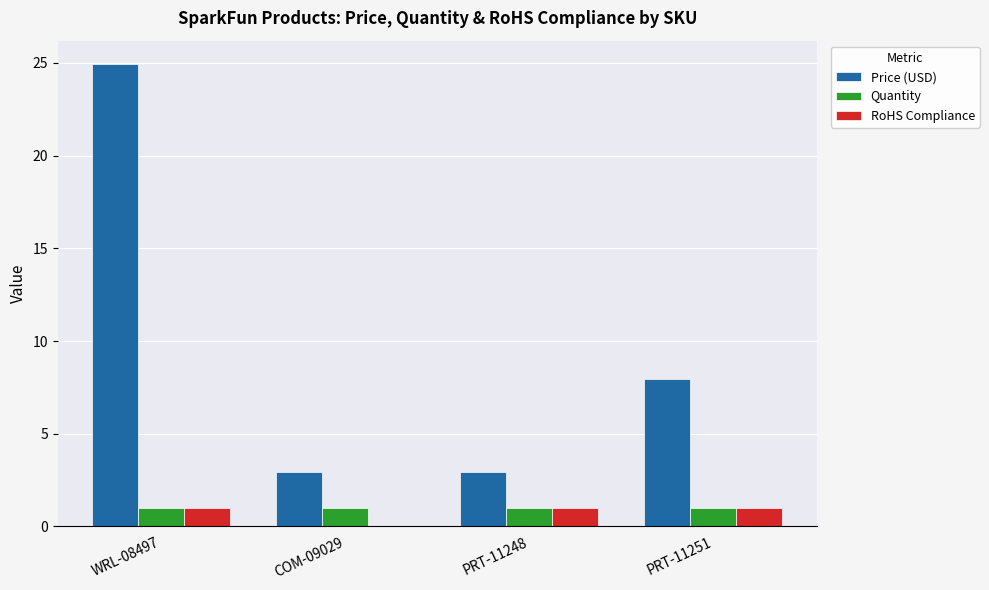

What are all the series names shown in the legend?

Price (USD), Quantity, RoHS Compliance